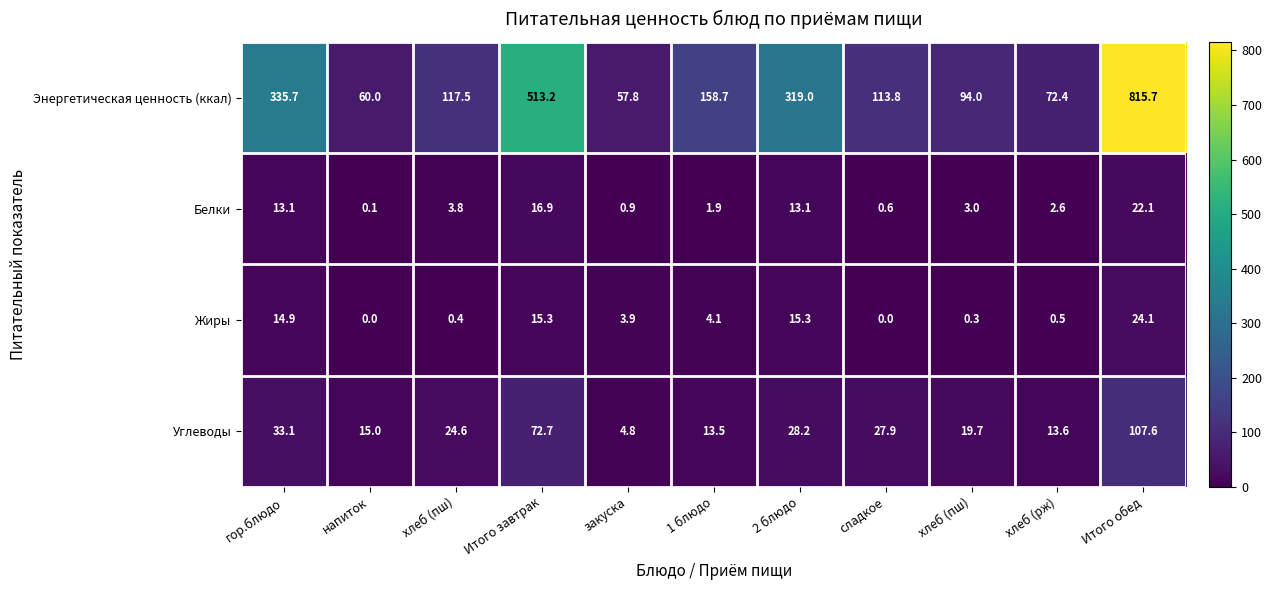

At how many categories does at least one series exceed 593?

1